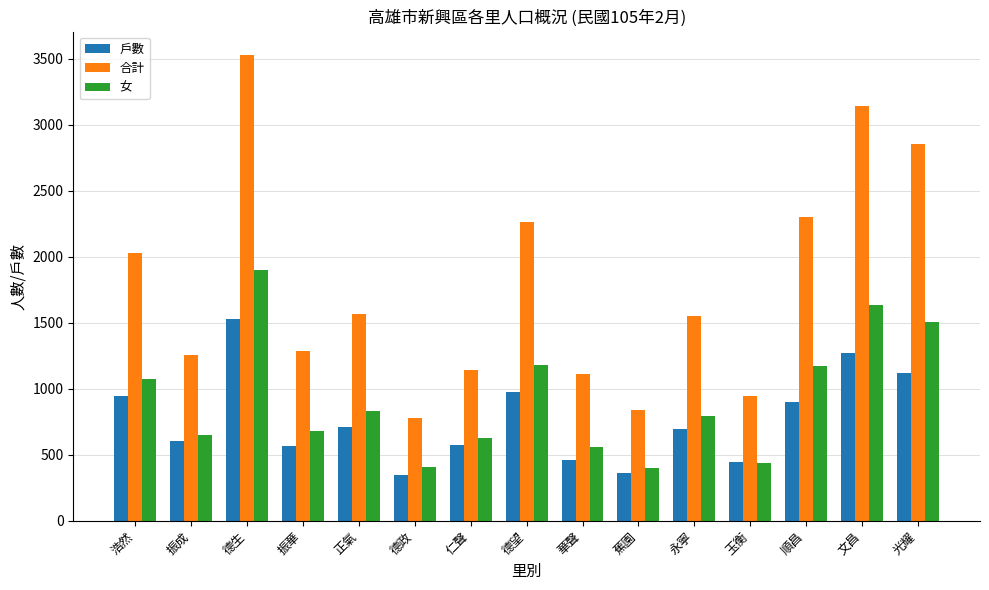

What is the minimum value for 合計?

777